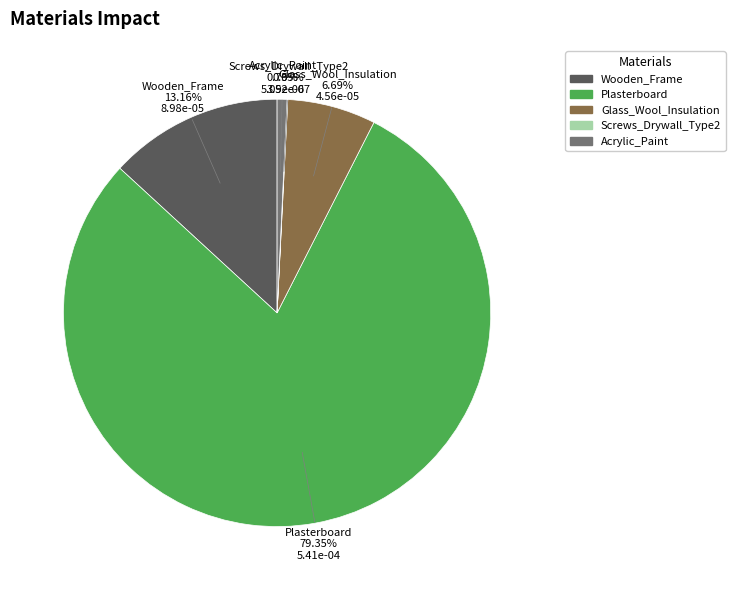

To the nearest percent, what is the difference between the Wooden_Frame and Glass_Wool_Insulation slice percentages?

6%